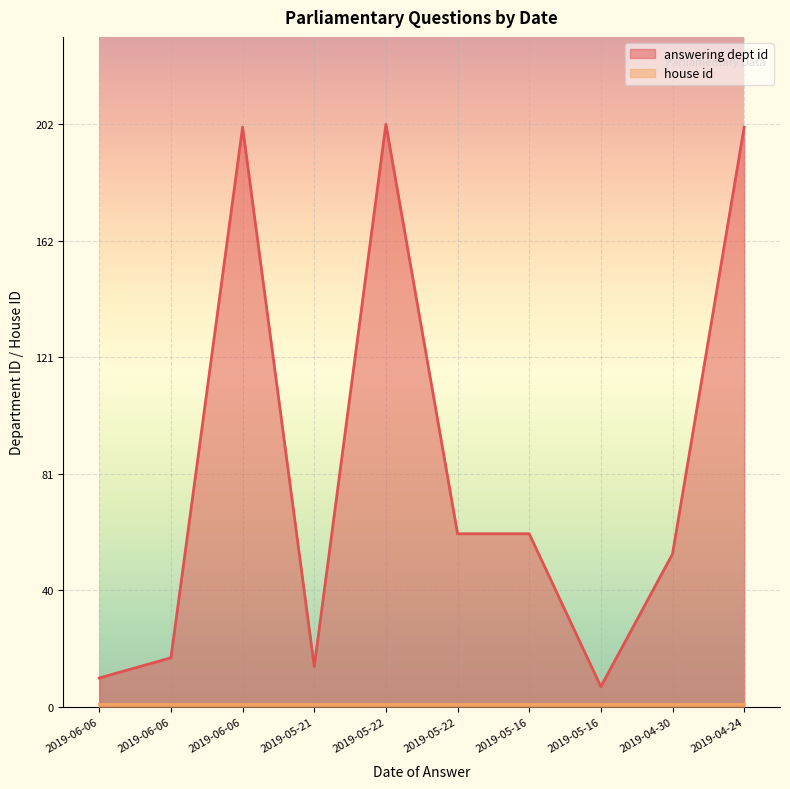

The value at 2019-04-30 is 83. True or false?

False